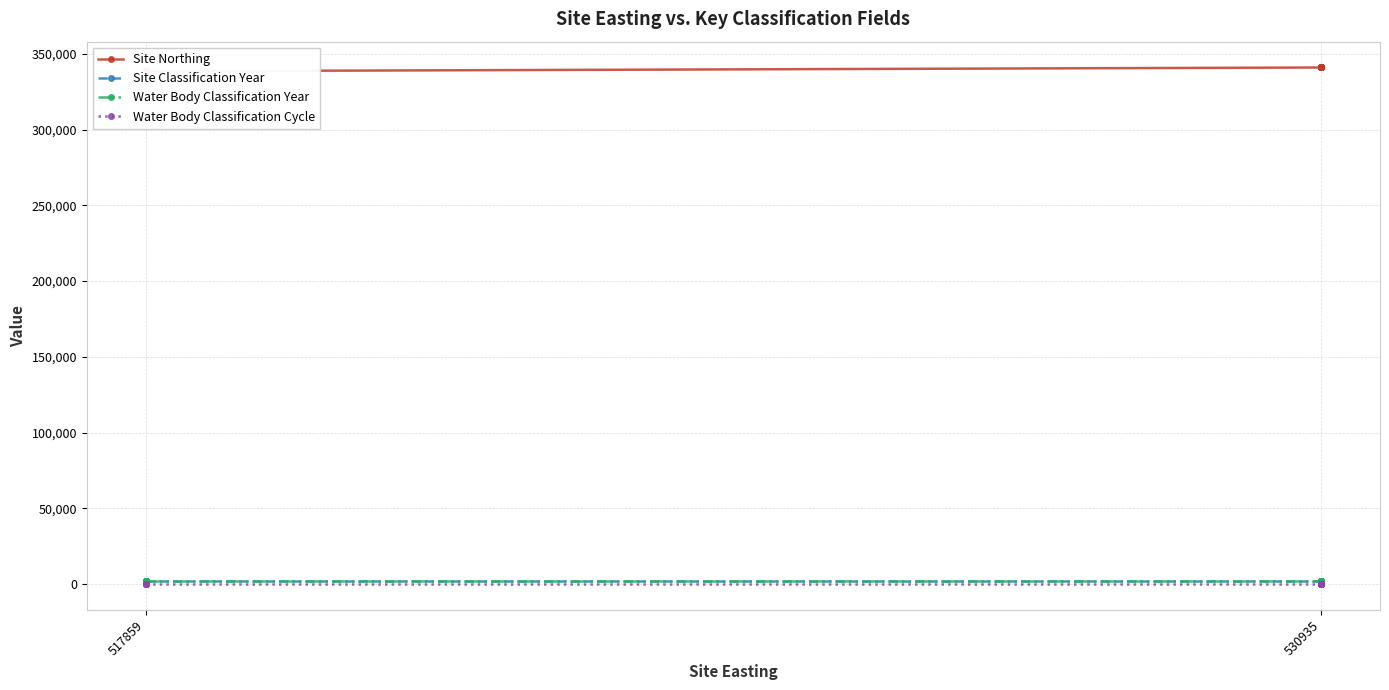

Which series changed the most between 517859 and 530935?

Site Northing